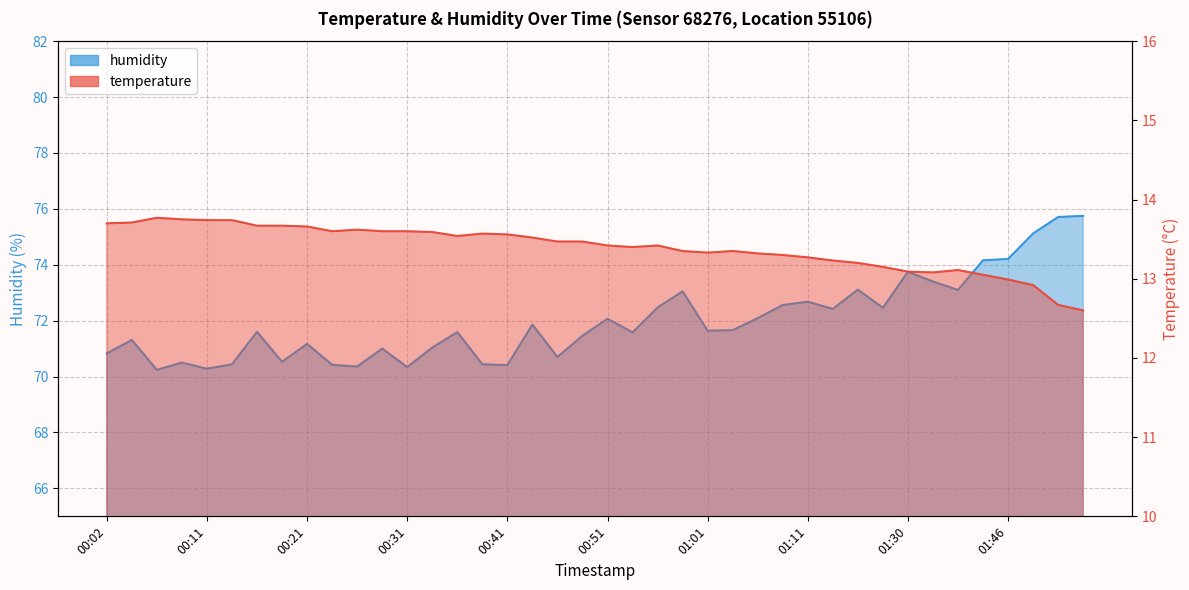

Is it true that temperature equals 13.5 at 00:46?

True